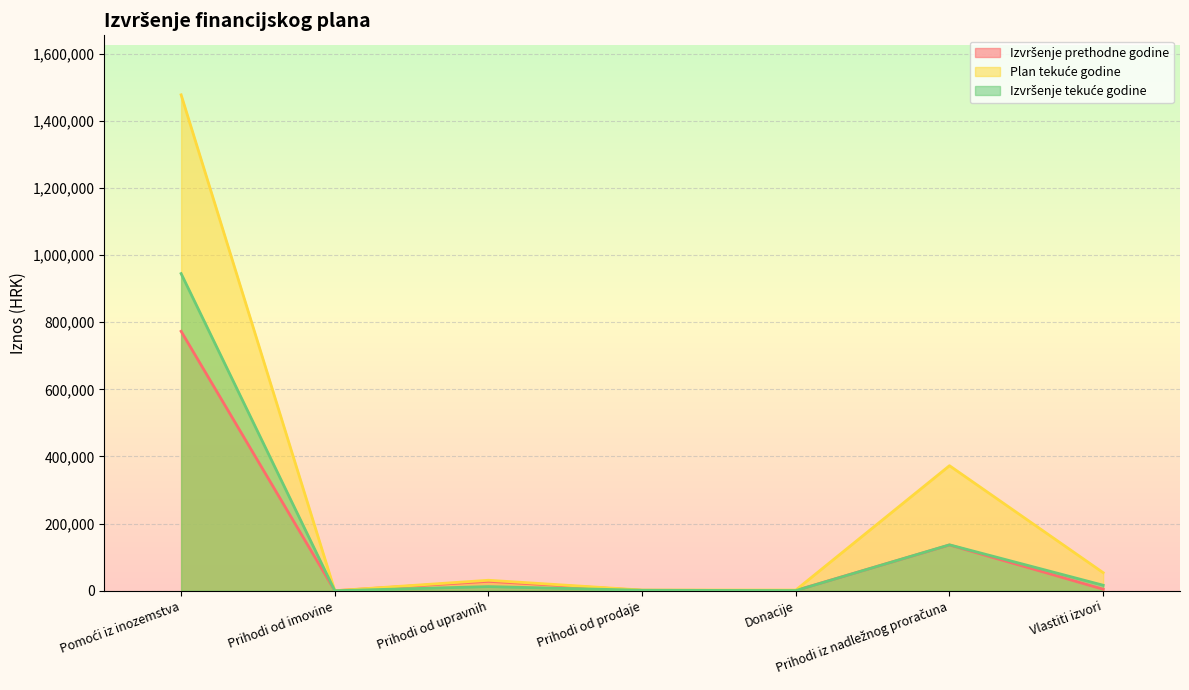

Is the value of Izvršenje tekuće godine at Prihodi iz nadležnog proračuna greater than the value of Plan tekuće godine at Prihodi od upravnih?

Yes